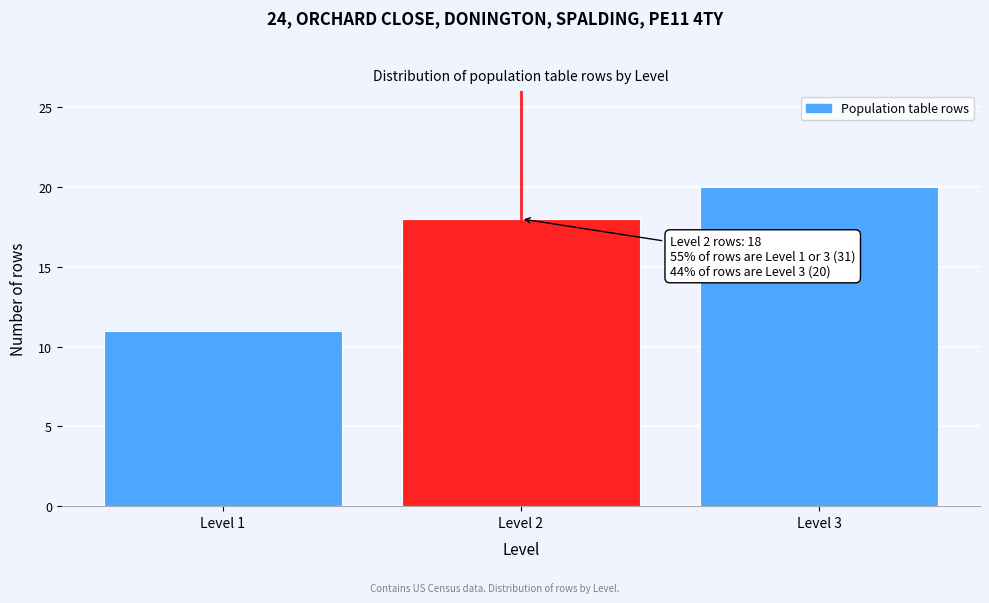

Reading left to right, transcribe all the data shown in this chart.

11	18	20